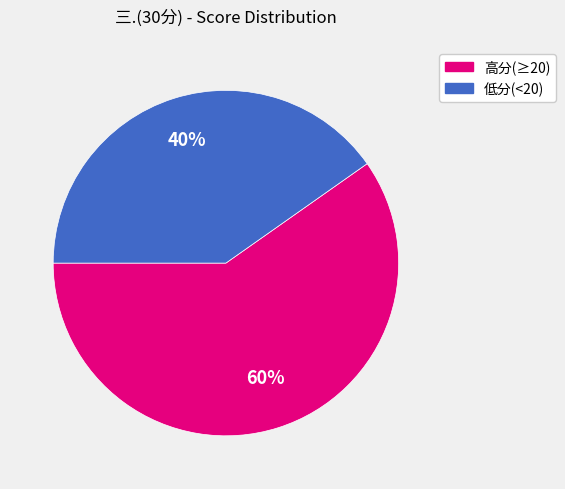

Is there any slice that represents more than half of the pie?

Yes